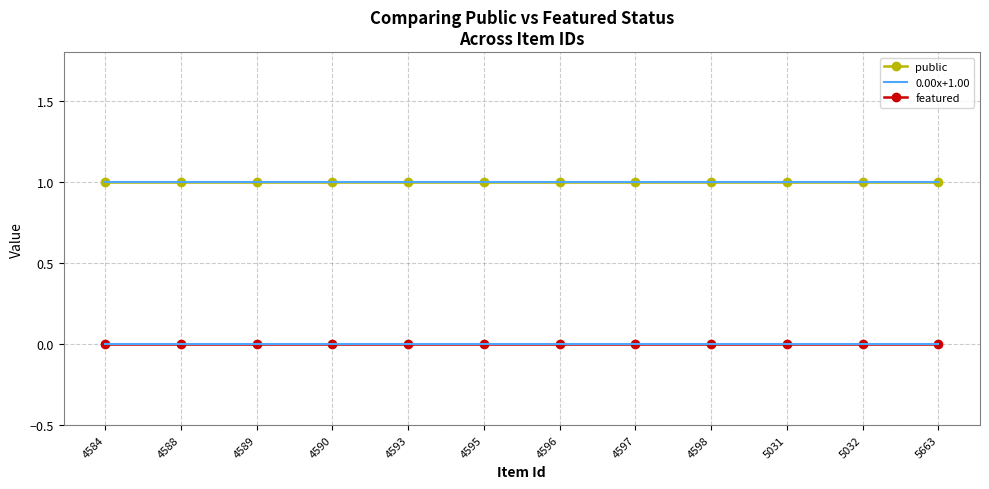

Which series has the largest range (max minus min)?

public